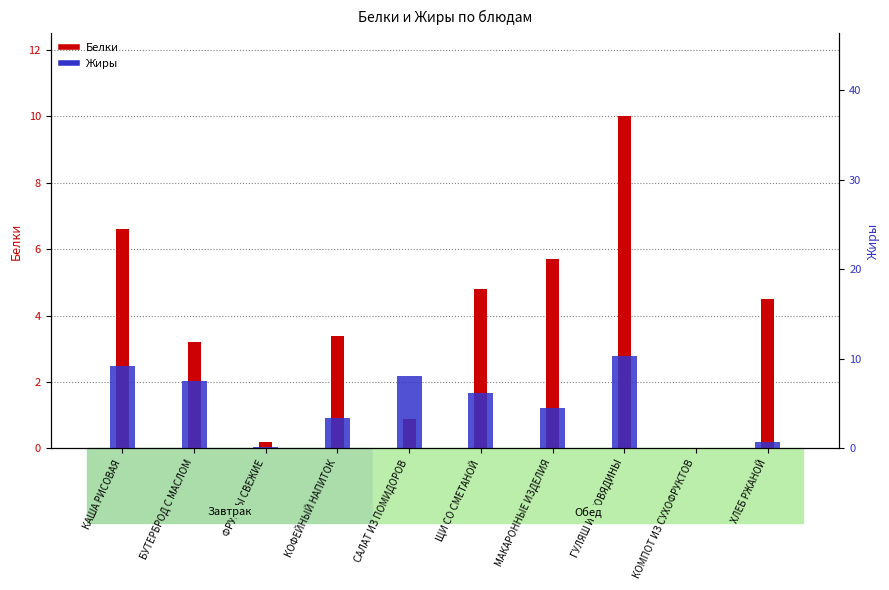

True or false: Жиры has a value of 12.4 at КАША РИСОВАЯ.

False